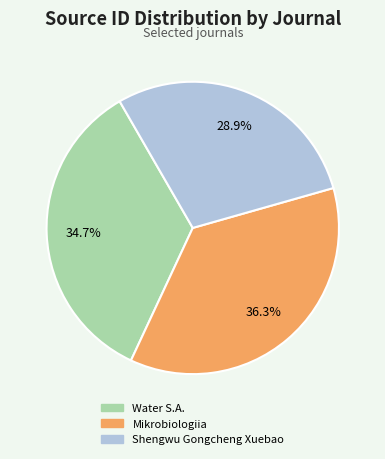

What percentage is the Shengwu Gongcheng Xuebao slice, to the nearest percent?

29%